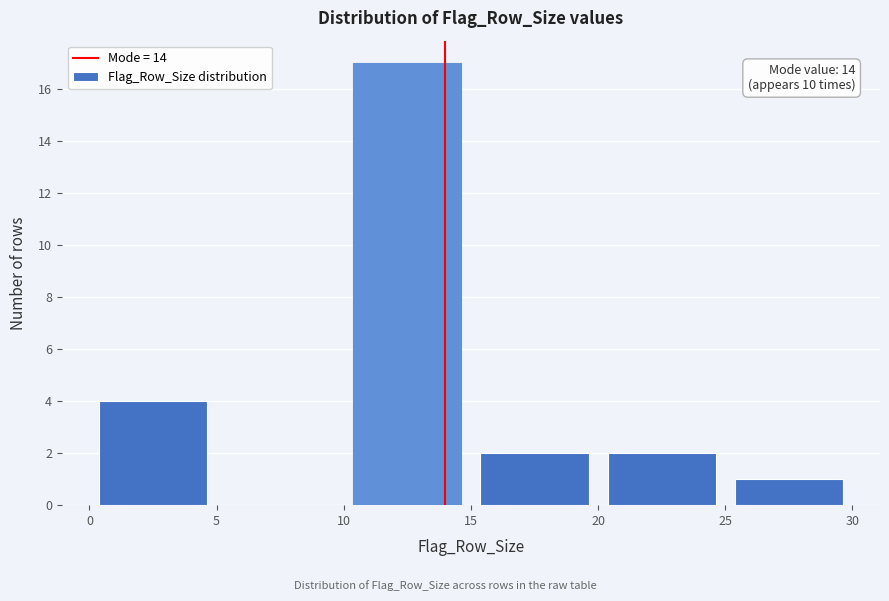

Which range on the x-axis has the tallest bar?

10 to 15